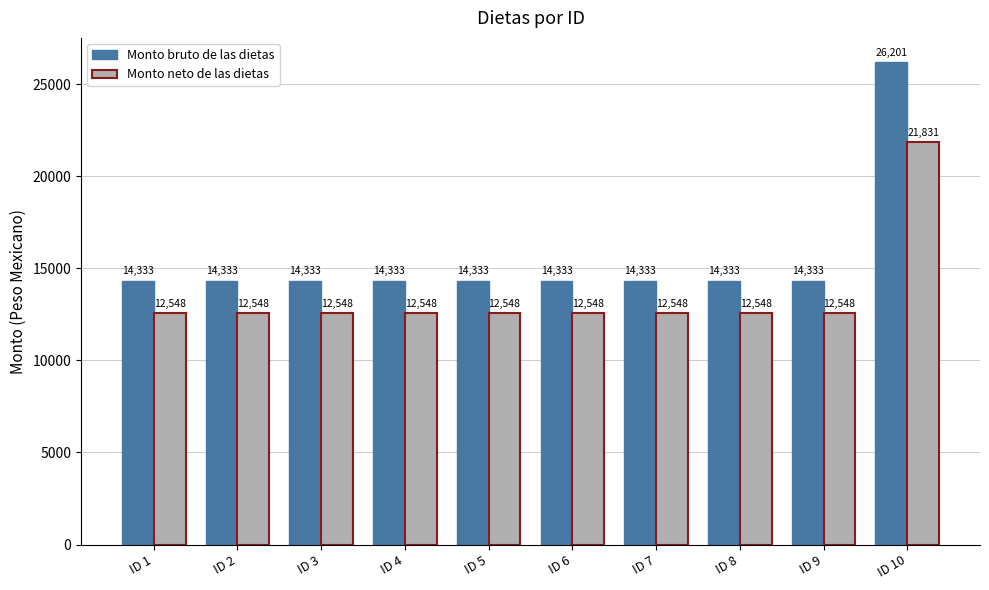

What is the average value of the Monto neto de las dietas series?

13476.2